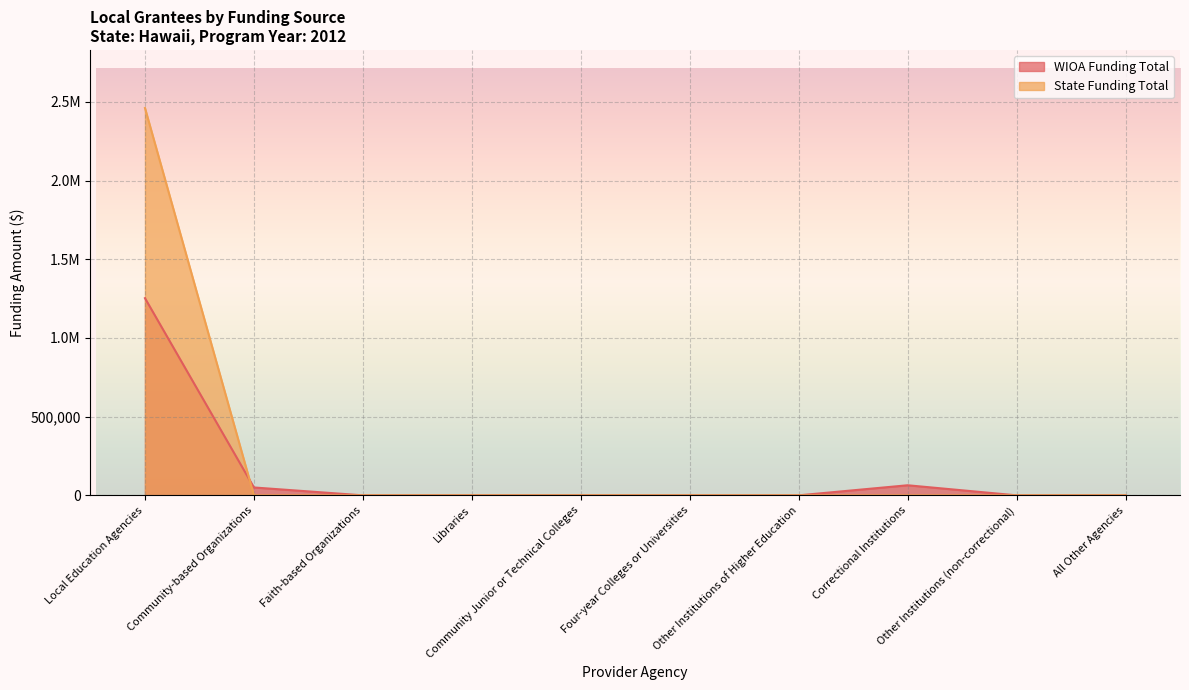

Is the value of WIOA Funding Total at Faith-based Organizations greater than the value of State Funding Total at Faith-based Organizations?

No